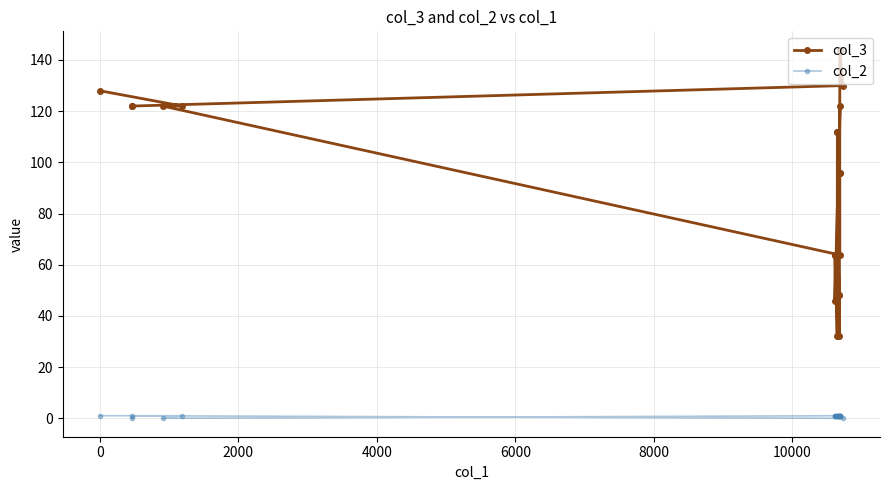

List the series in order of their peak value, lowest first.

col_2, col_3